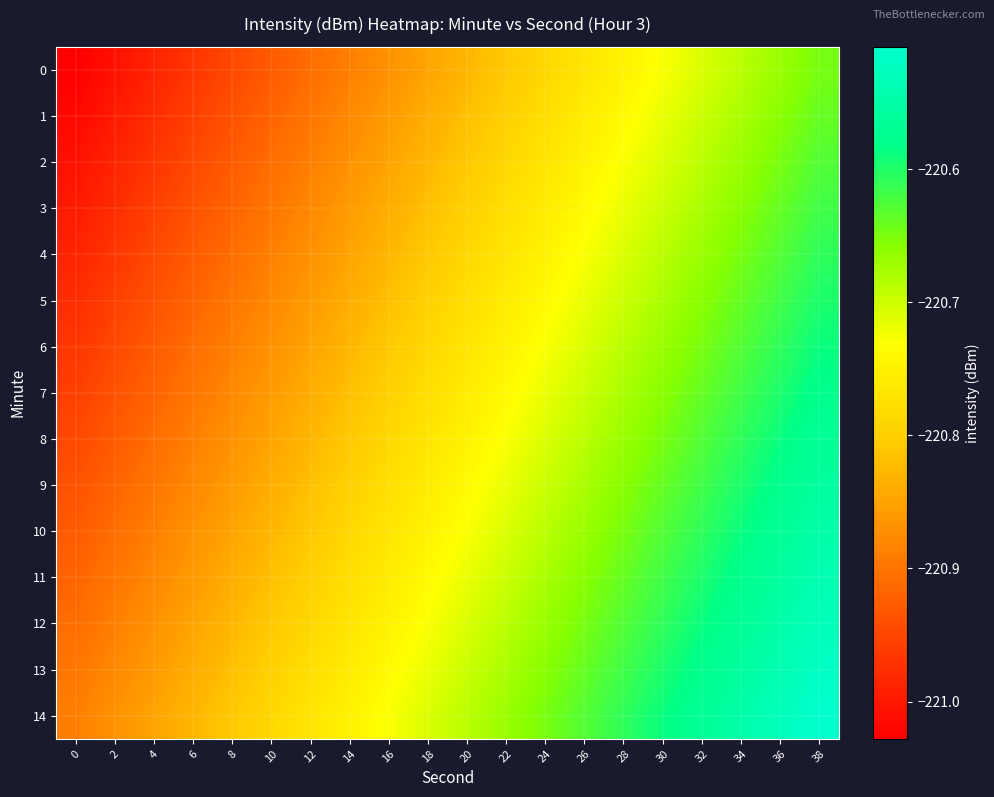

Which series changed the most between 2 and 26?

row_1